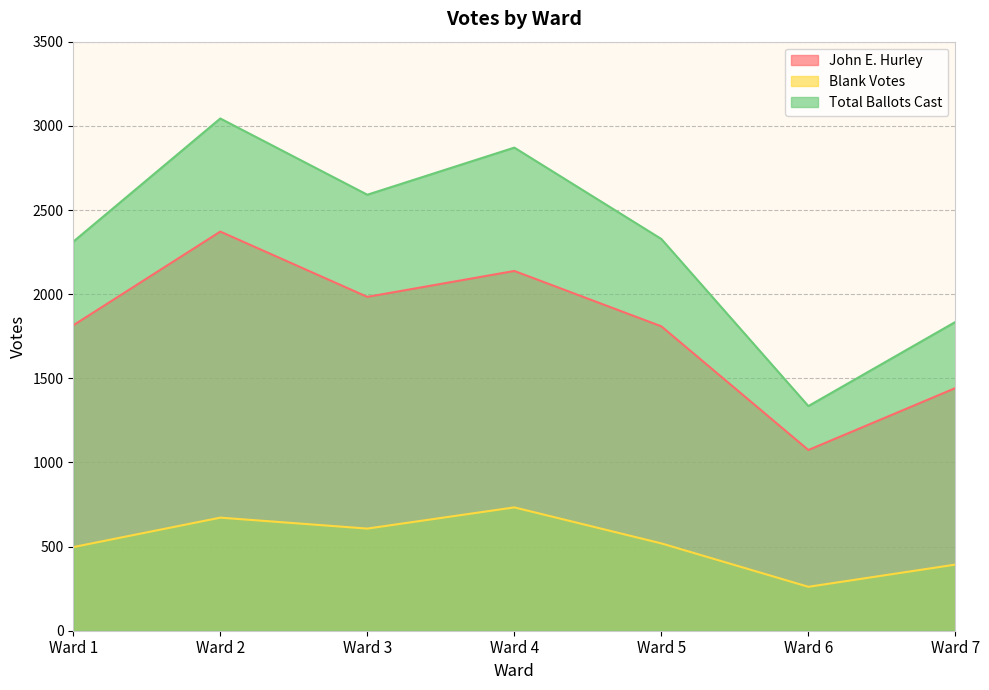

Which series has the widest spread of values?

Total Ballots Cast